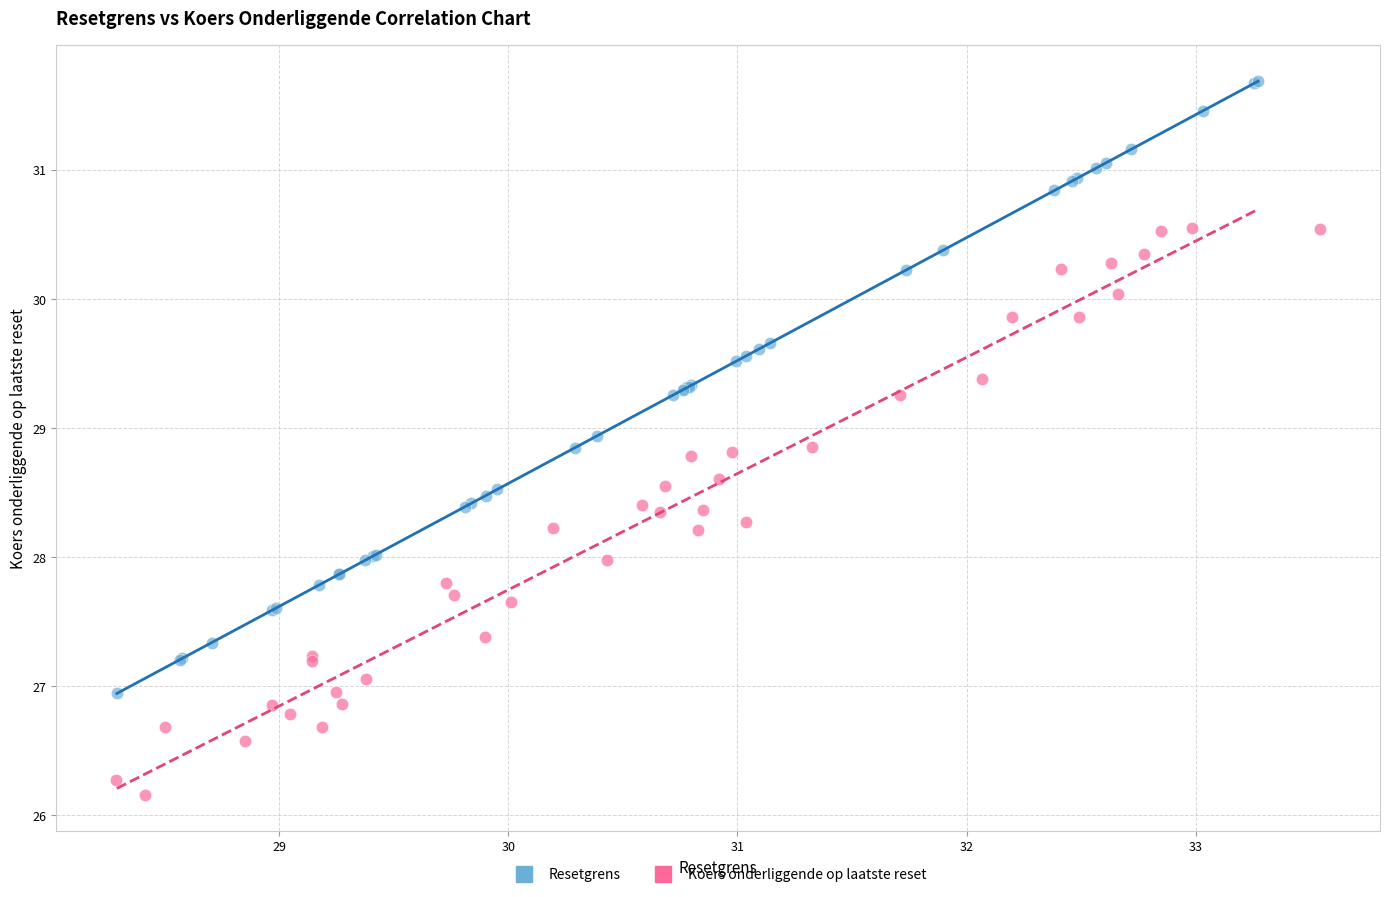

Which series reaches the minimum Y coordinate?

Koers onderliggende op laatste reset